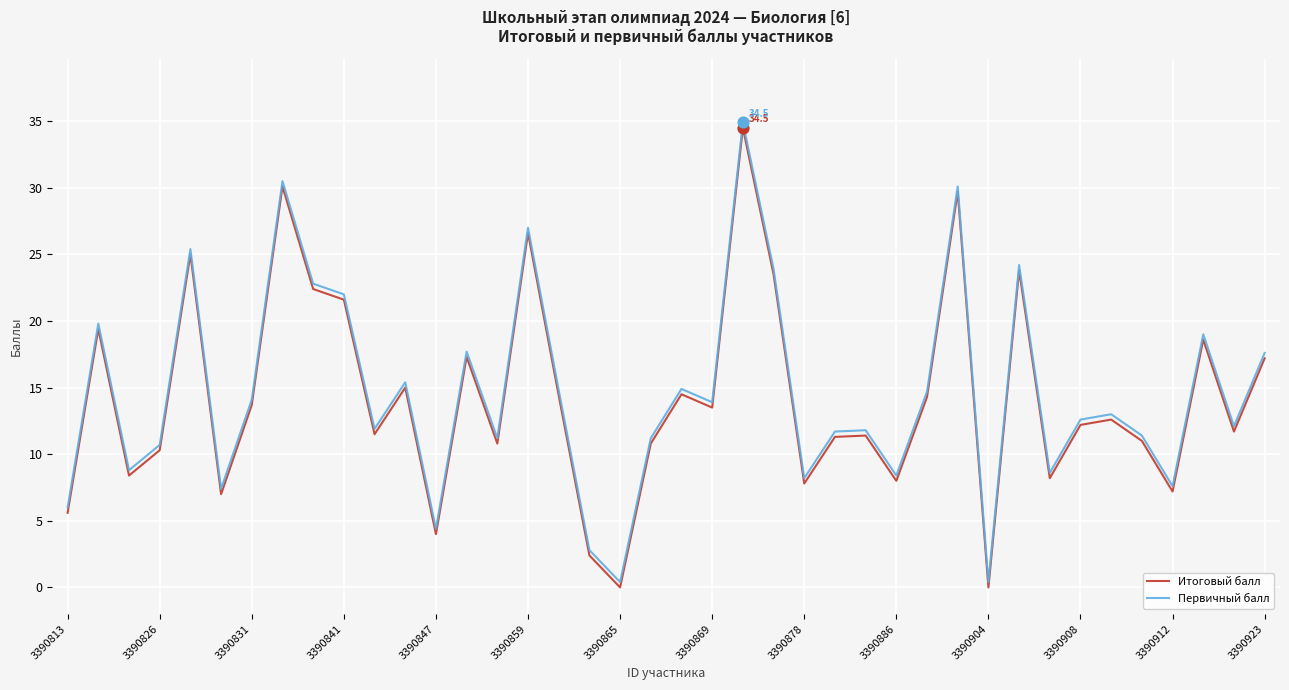

What is the greatest value displayed?

34.9